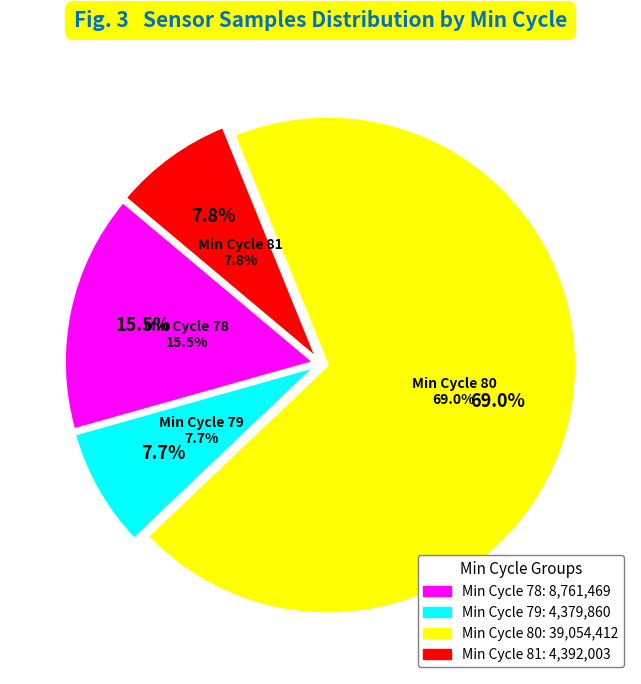

What portion of the pie excludes 79?

92.3%